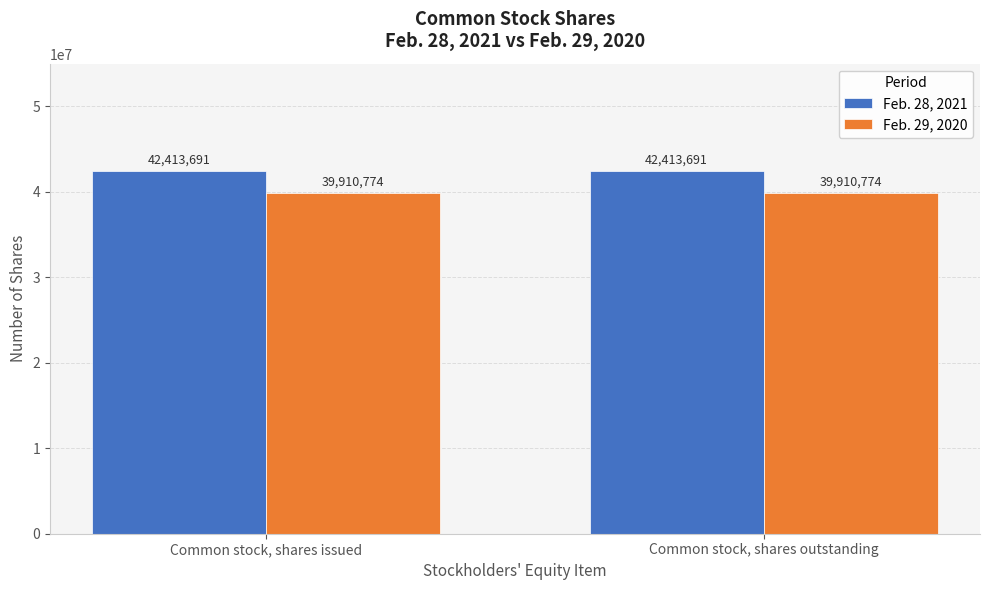

True or false: Feb. 29, 2020 has a value of 39910774 at Common stock, shares outstanding.

True